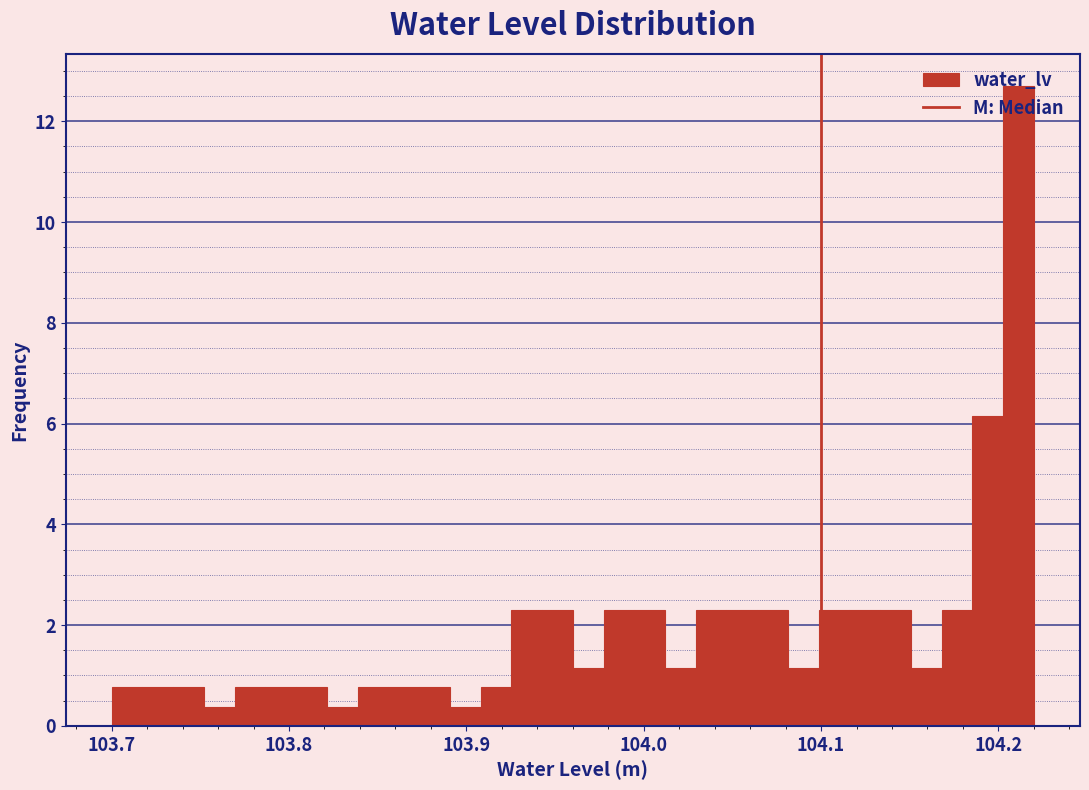

Read against the x-axis, roughly where is the centre of the tallest bar?

104.21